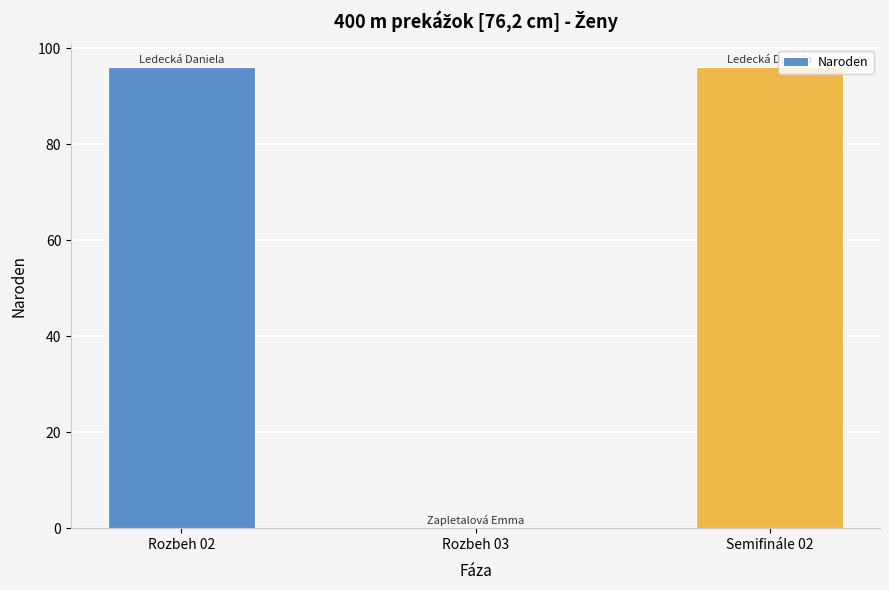

What is the average value?

64